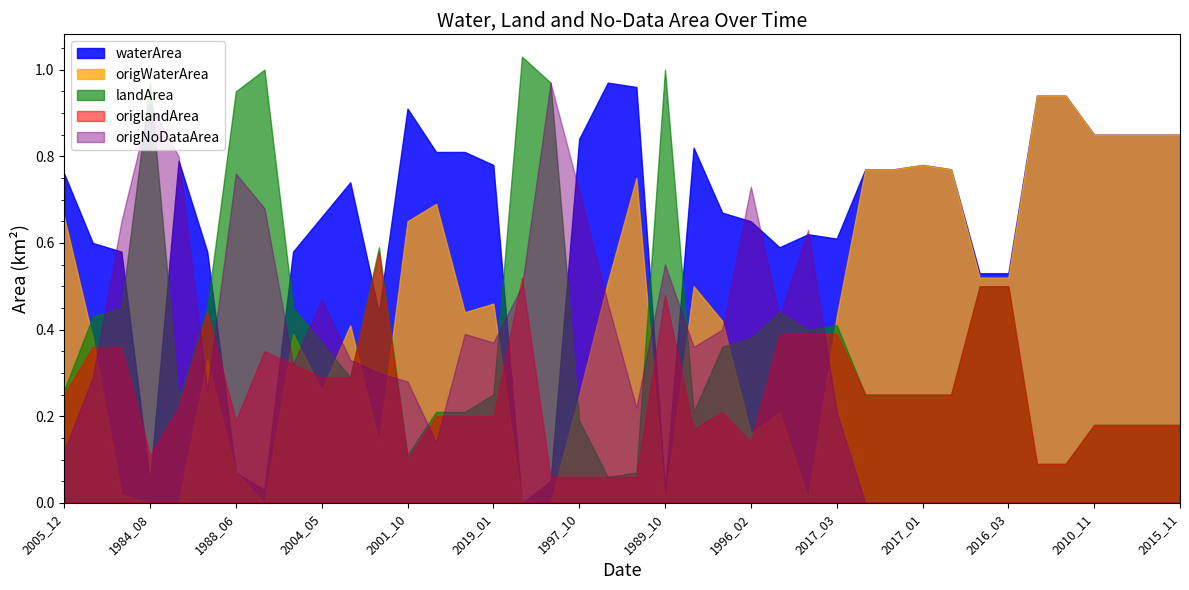

What are all the series names shown in the legend?

waterArea, origWaterArea, landArea, origlandArea, origNoDataArea